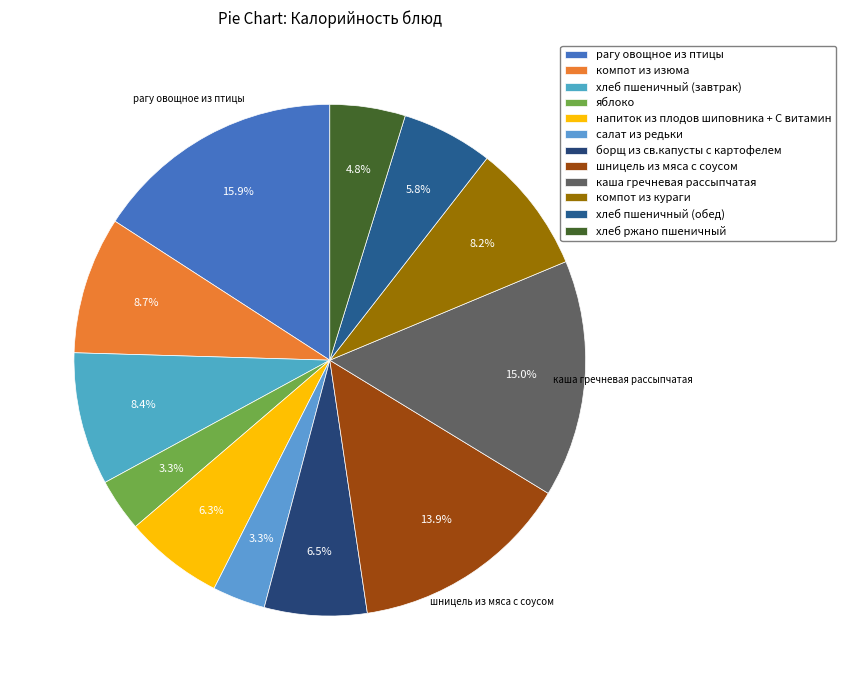

What is the smallest slice in the pie chart?

яблоко